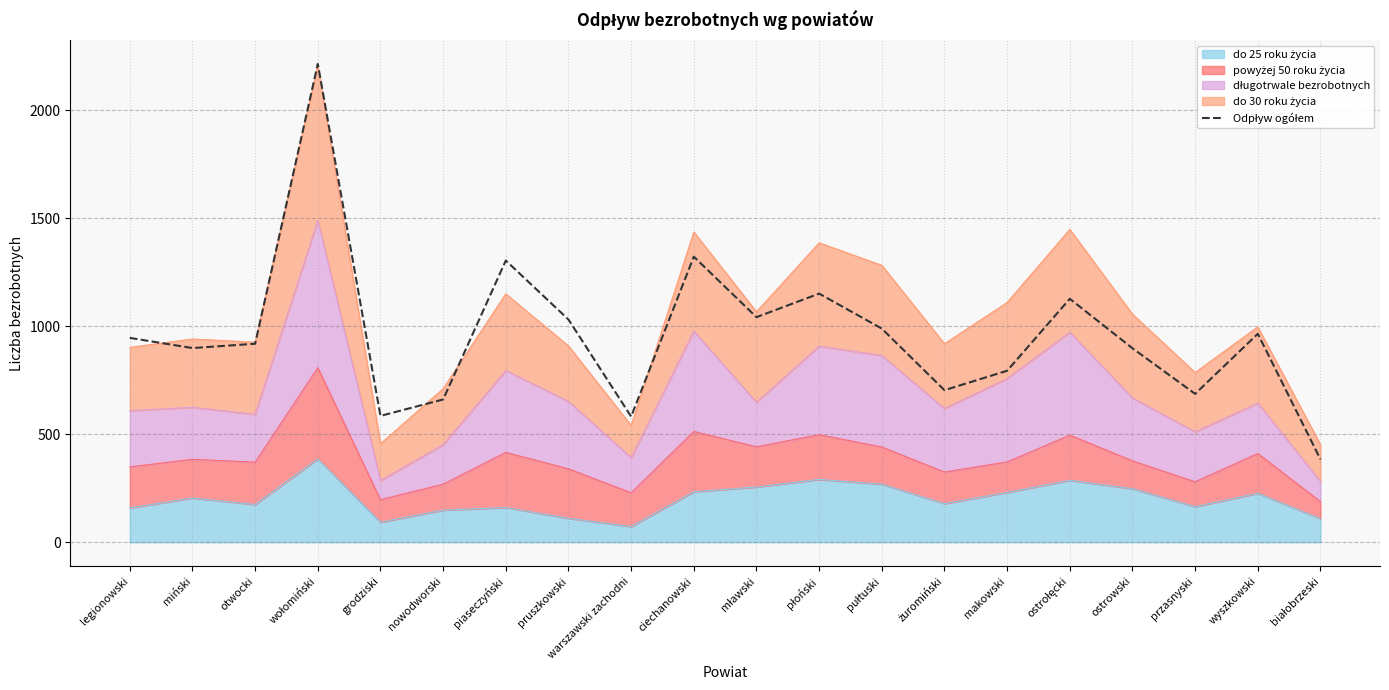

Reading left to right, list all the values displayed in this chart.

946	899	919	2214	585	661	1304	1031	582	1322	1042	1151	989	704	794	1127	898	687	965	384